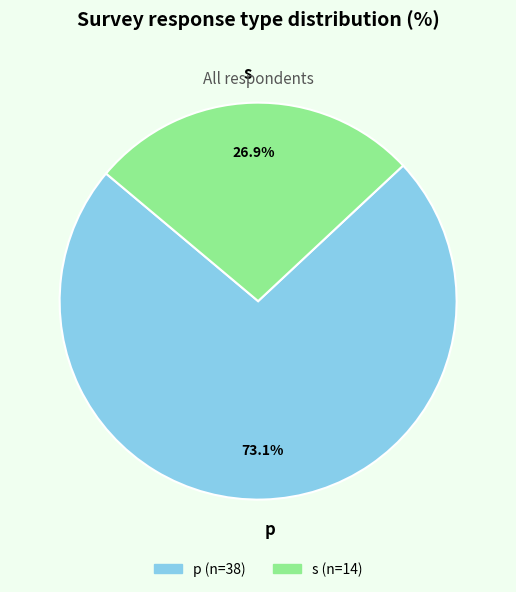

Is p the majority of the pie?

Yes